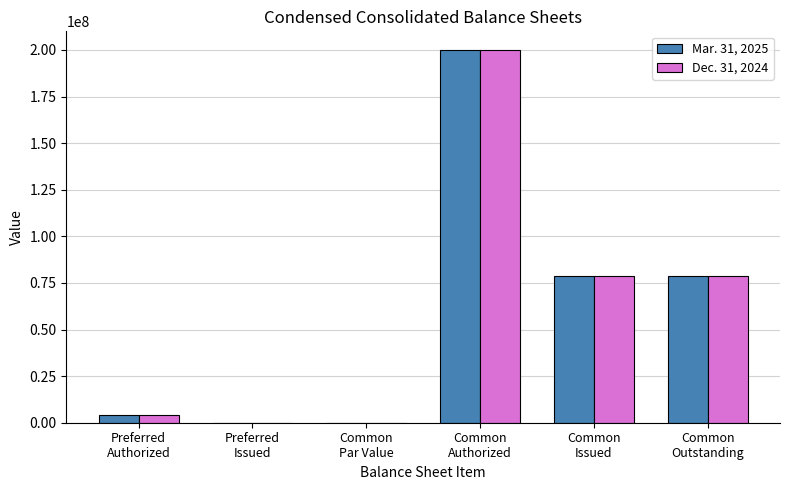

What is the greatest value displayed?

200000000